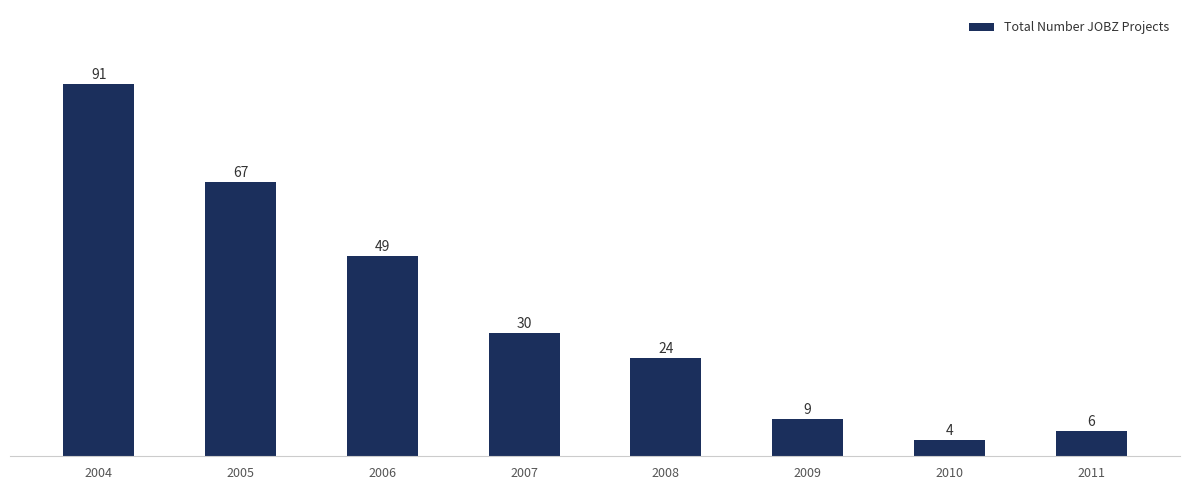

What is the ratio of the value at 2010 to the value at 2011?

0.7